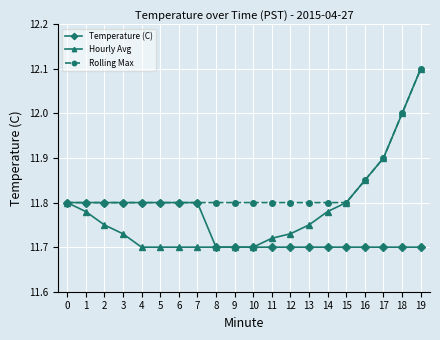

What is the greatest value displayed?

12.1